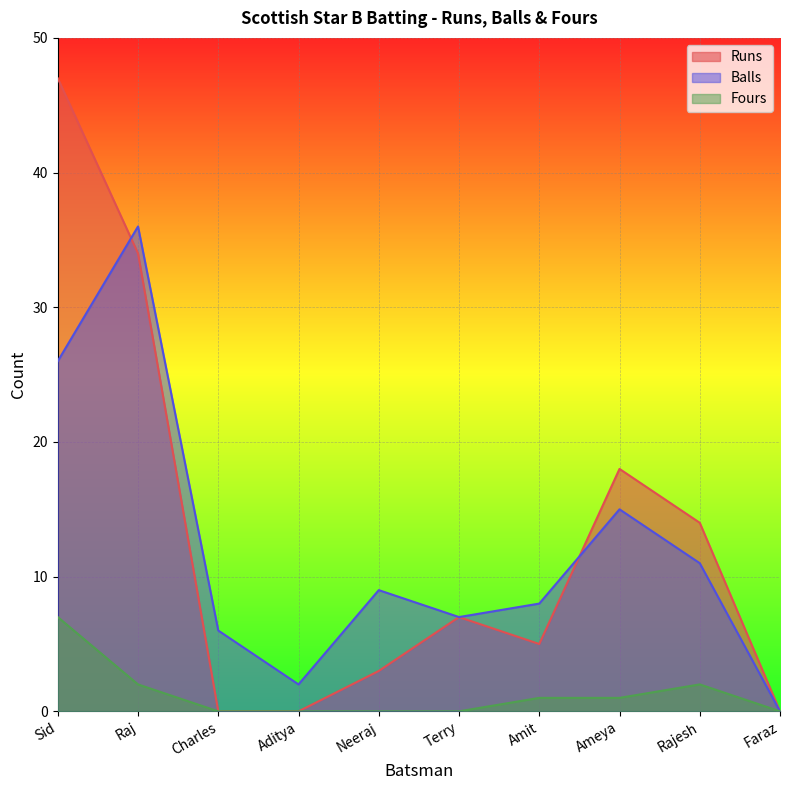

The value of Fours at Amit is 2. True or false?

False